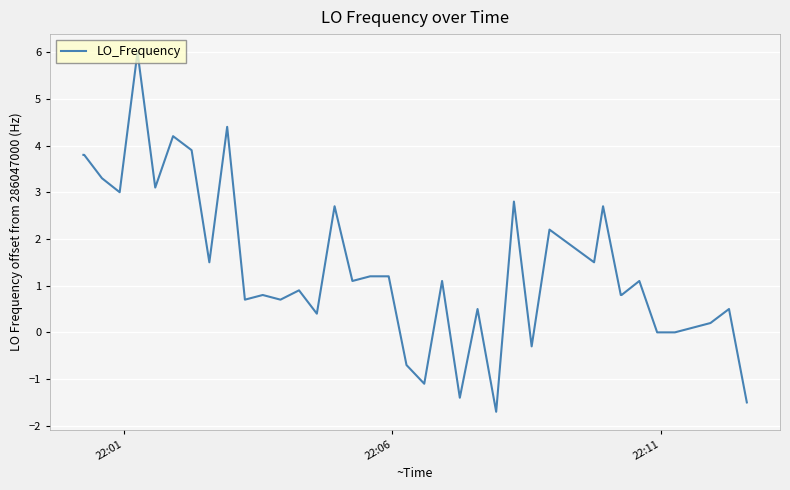

What is the minimum value shown in the chart?

-1.7